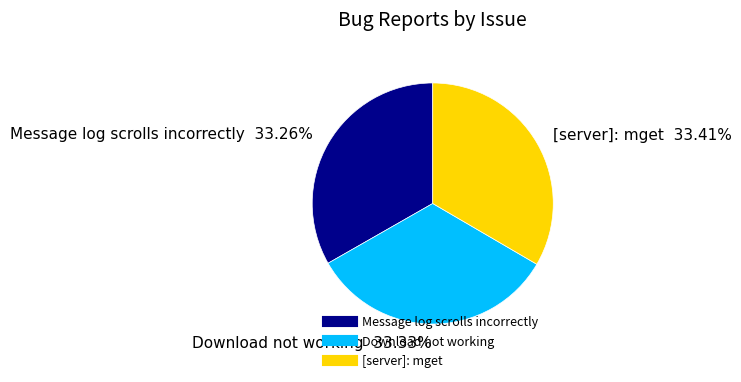

Is there any slice that represents more than half of the pie?

No